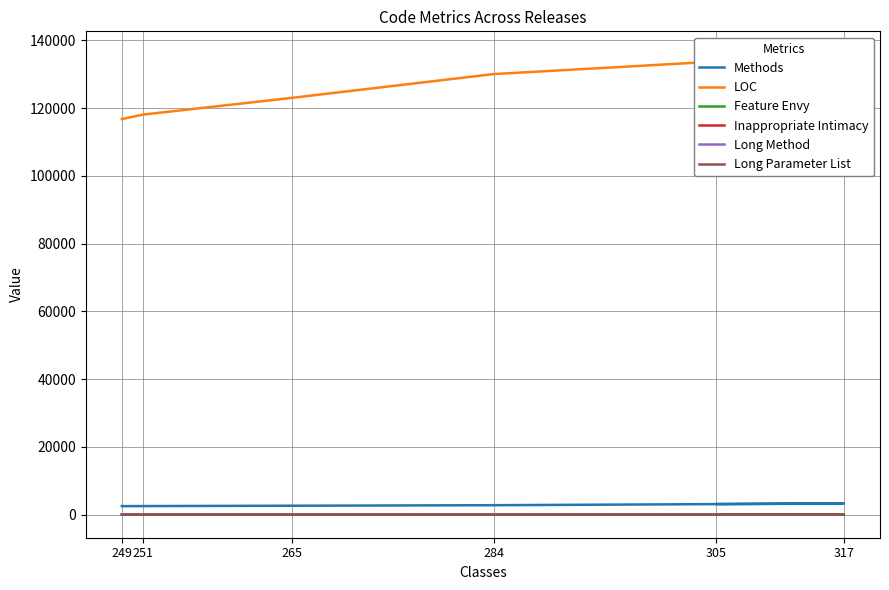

How many data points in Inappropriate Intimacy are above 12?

2